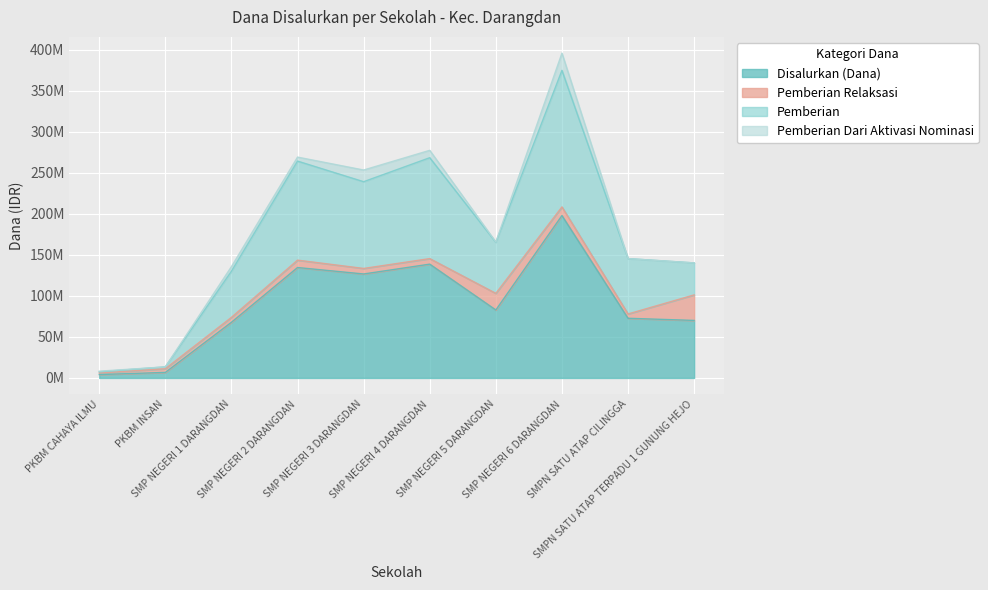

Which series changed the most between PKBM CAHAYA ILMU and SMP NEGERI 2 DARANGDAN?

Pemberian